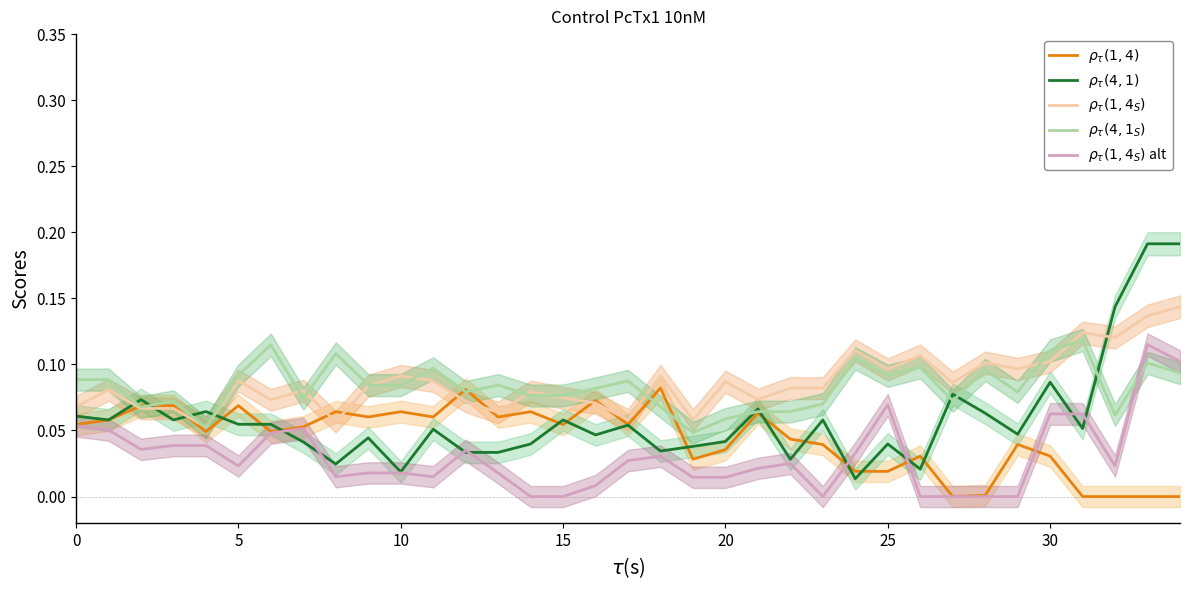

What is the label of the 33rd point from the left?

32